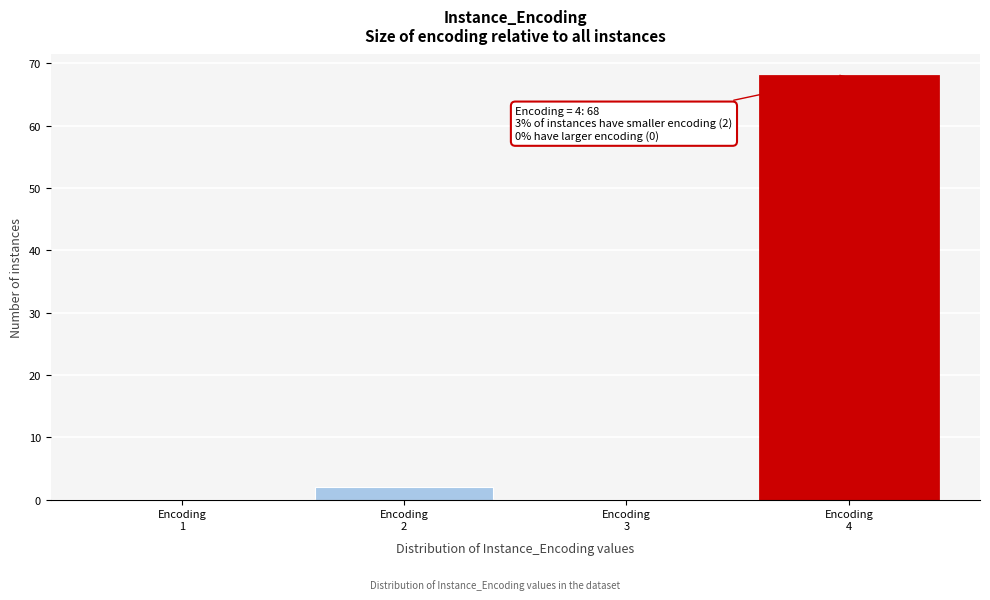

What is the sum of all values?

70